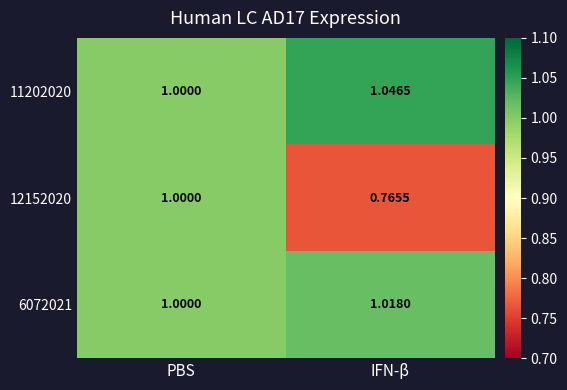

Which series has the largest total across all categories?

11202020